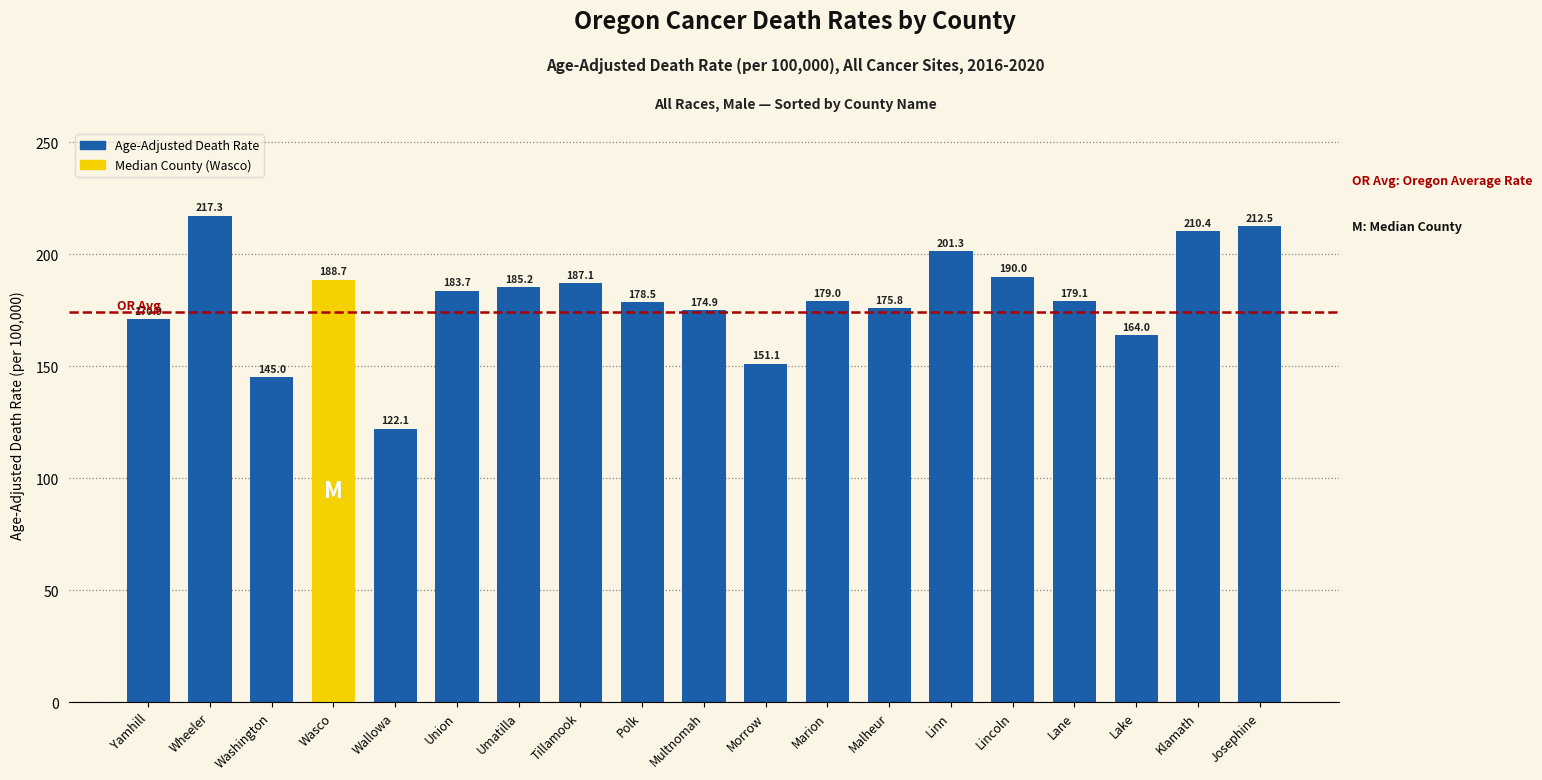

Count the number of data series in this chart.

1